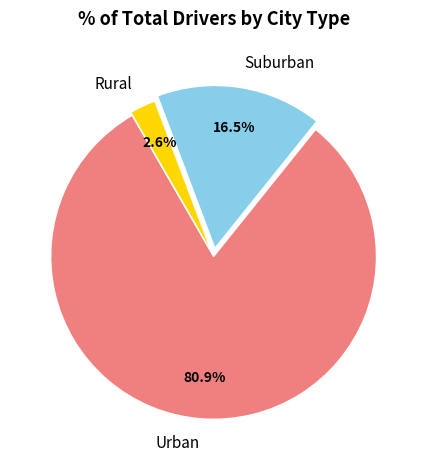

What is the majority slice?

Urban